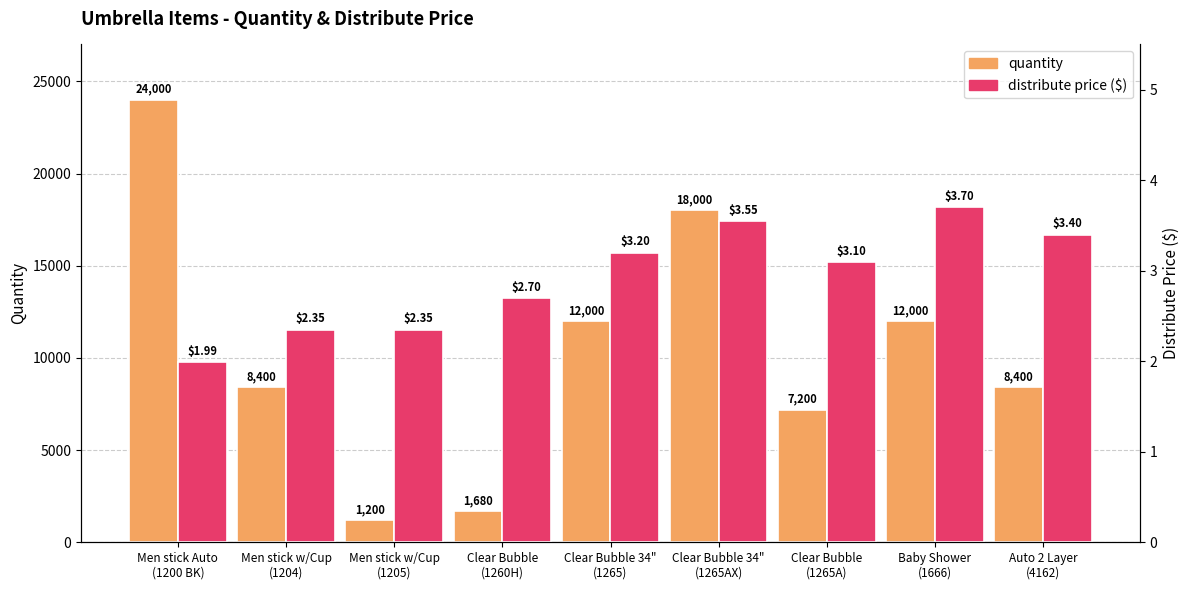

What is the difference between the maximum and second lowest values in the quantity series?

22320.0